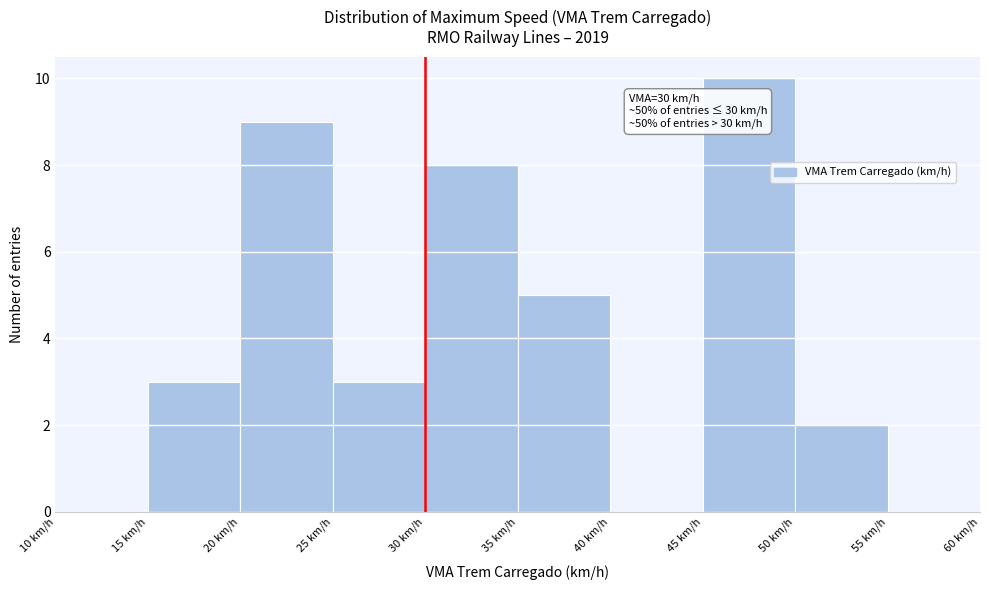

Over which range of the x-axis is the bar tallest?

45 to 50